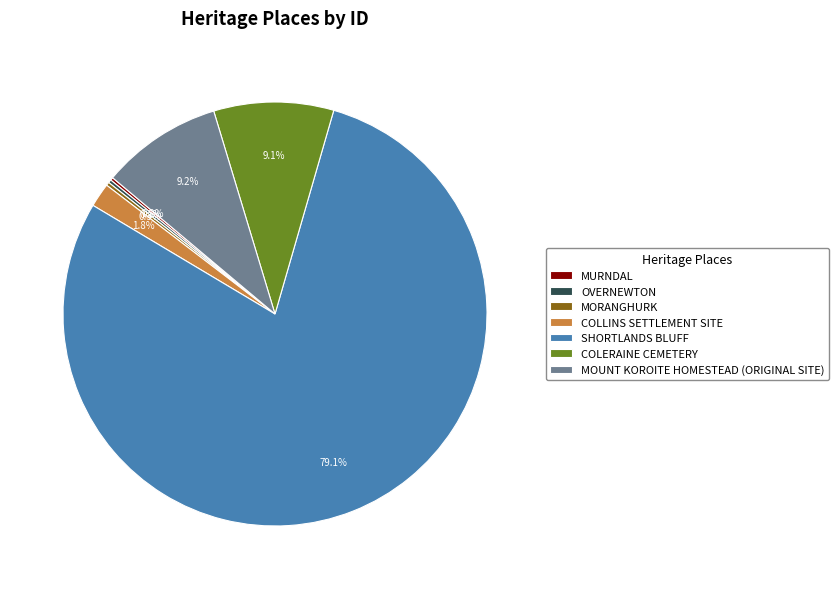

Is there any slice that represents more than half of the pie?

Yes